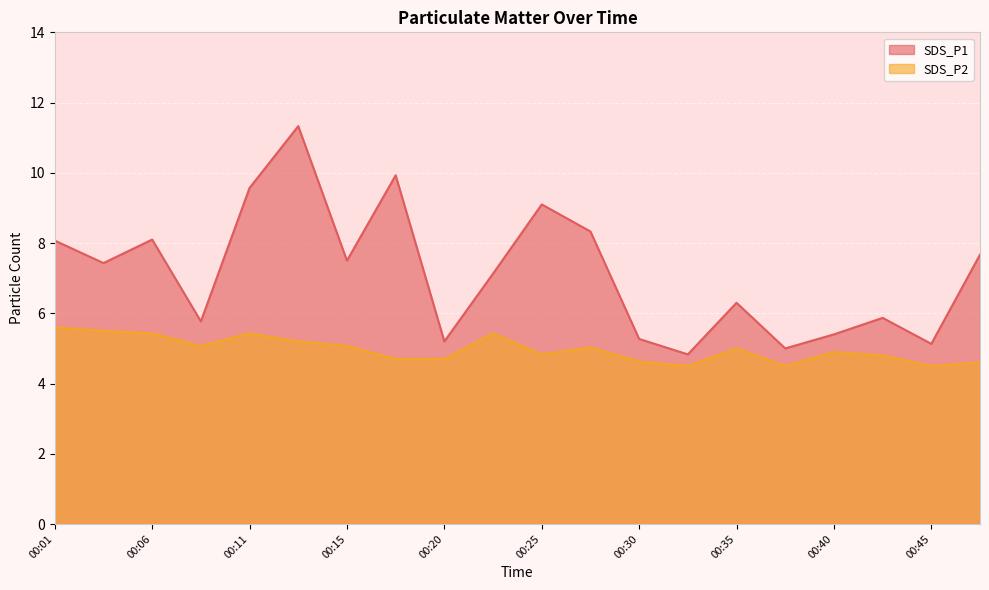

Where is the first local minimum for SDS_P1?

00:03